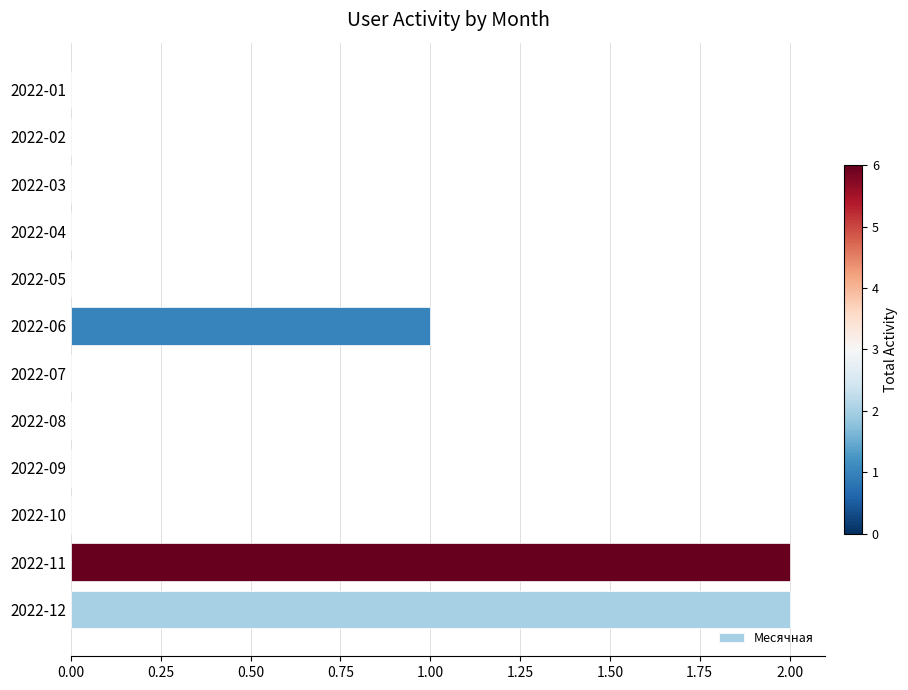

Are the bars horizontal?

Yes